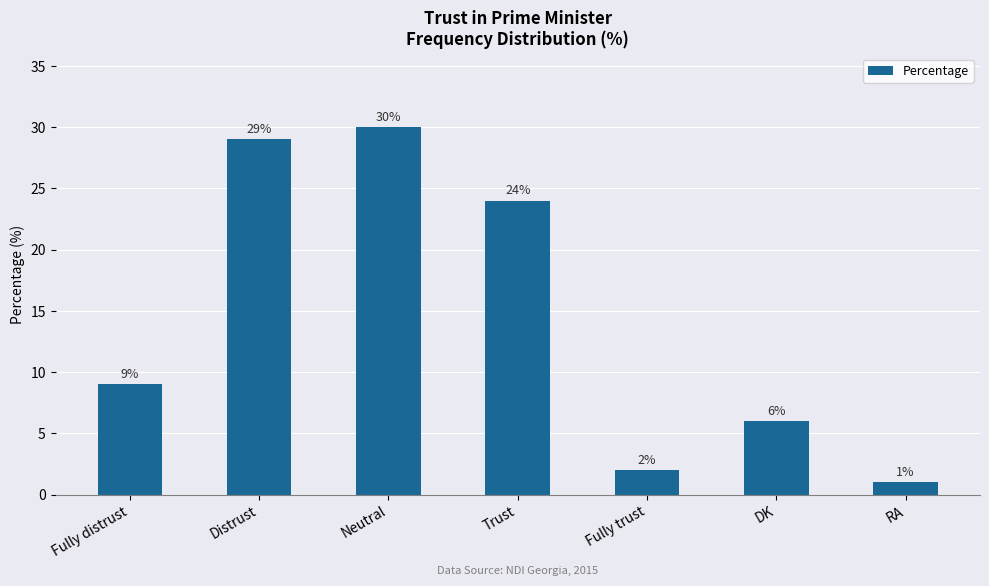

Which category has the lowest value across all series?

RA